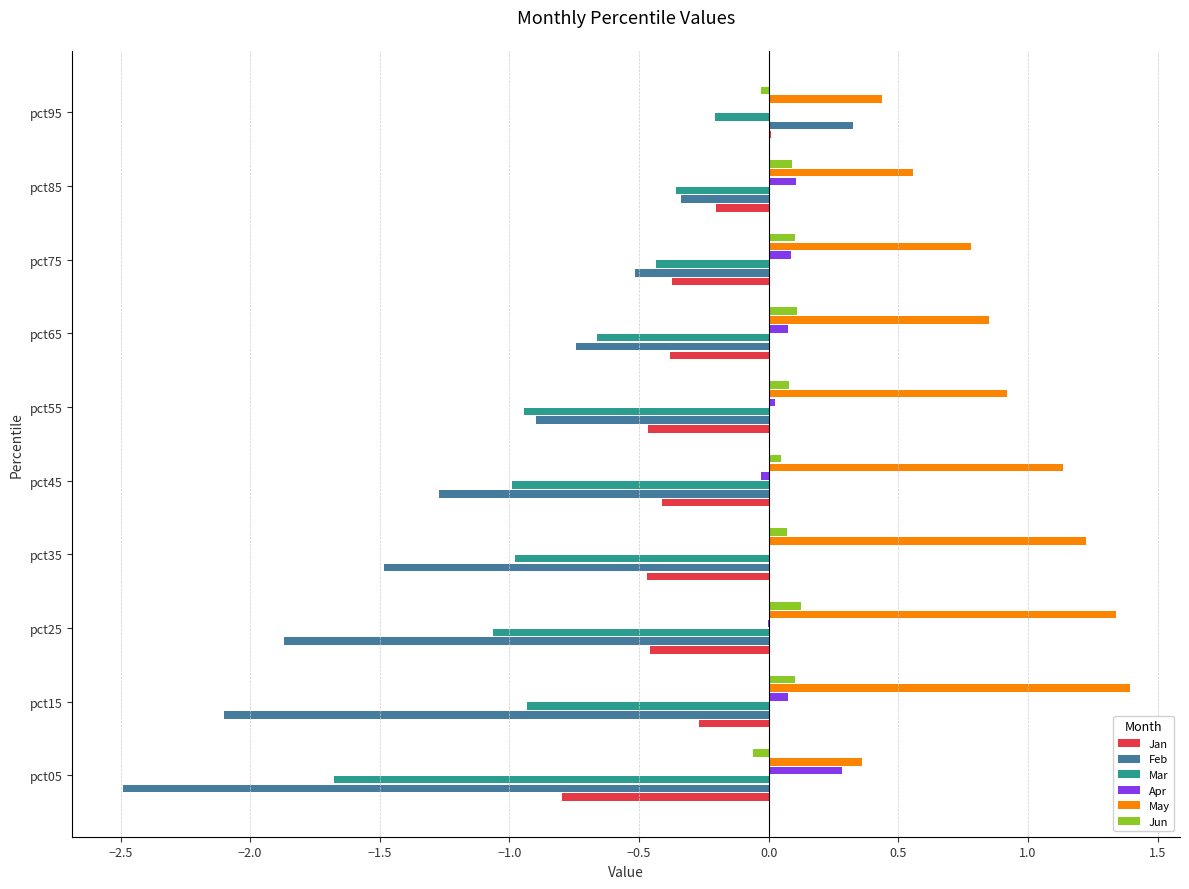

Which category has the highest value in the Mar series?

pct95